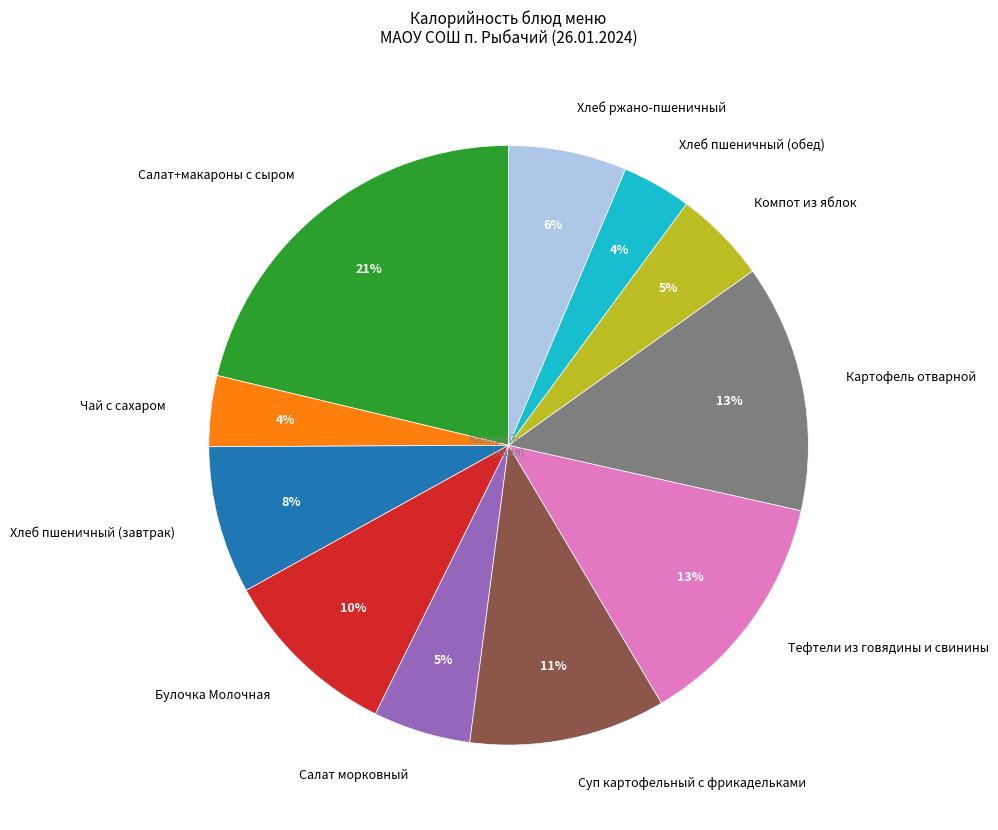

Count the number of slices in the pie.

11